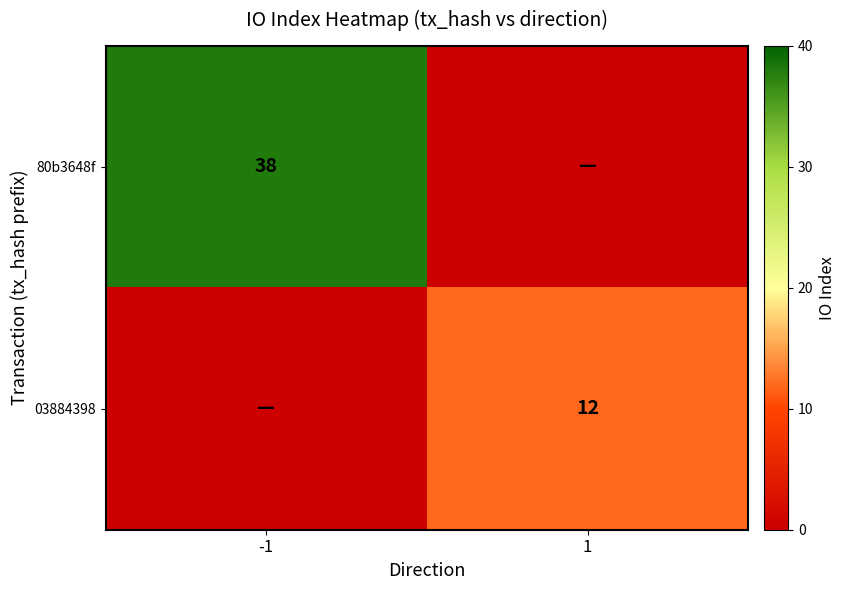

True or false: 80b3648f has a value of 38 at -1.

True